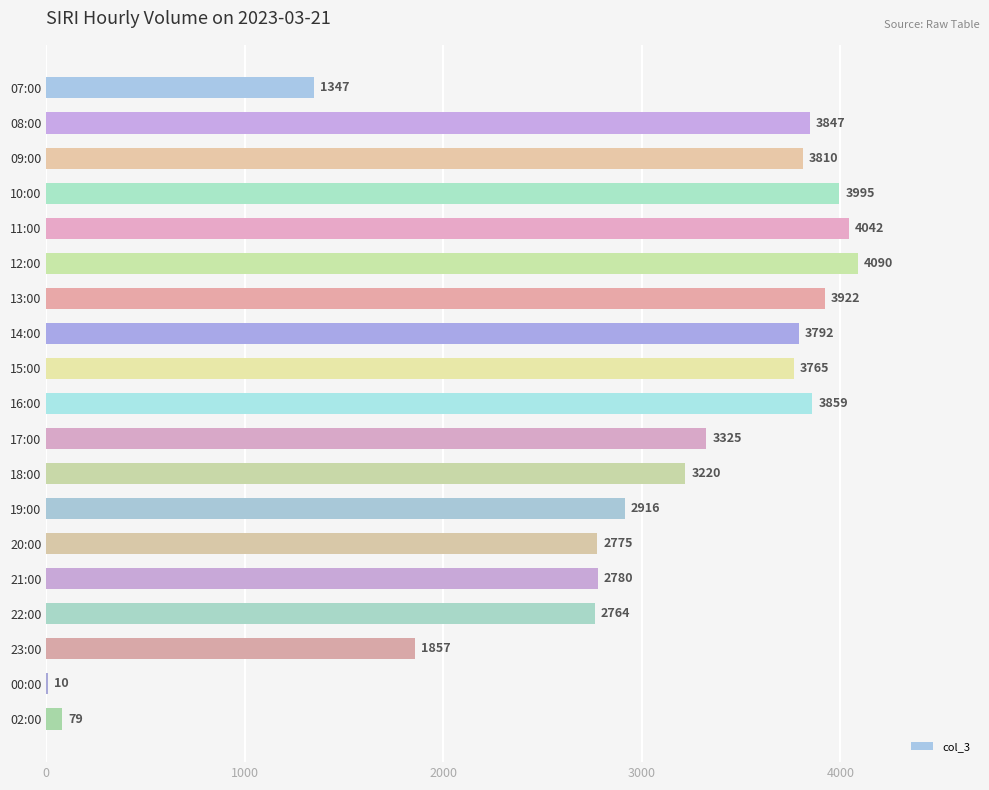

Where is the data nearest to the value 2050?

23:00